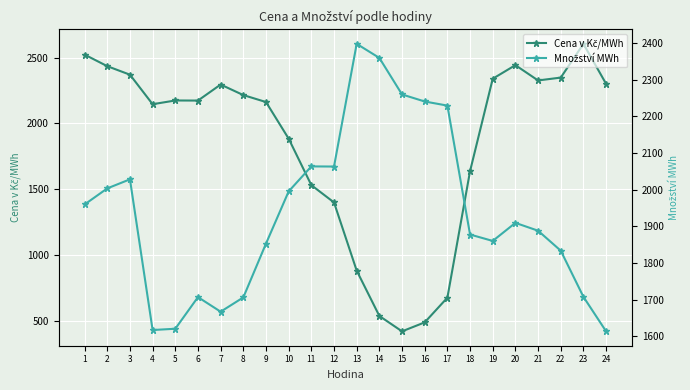

Between 2 and 23, which series saw the biggest shift?

Množství MWh